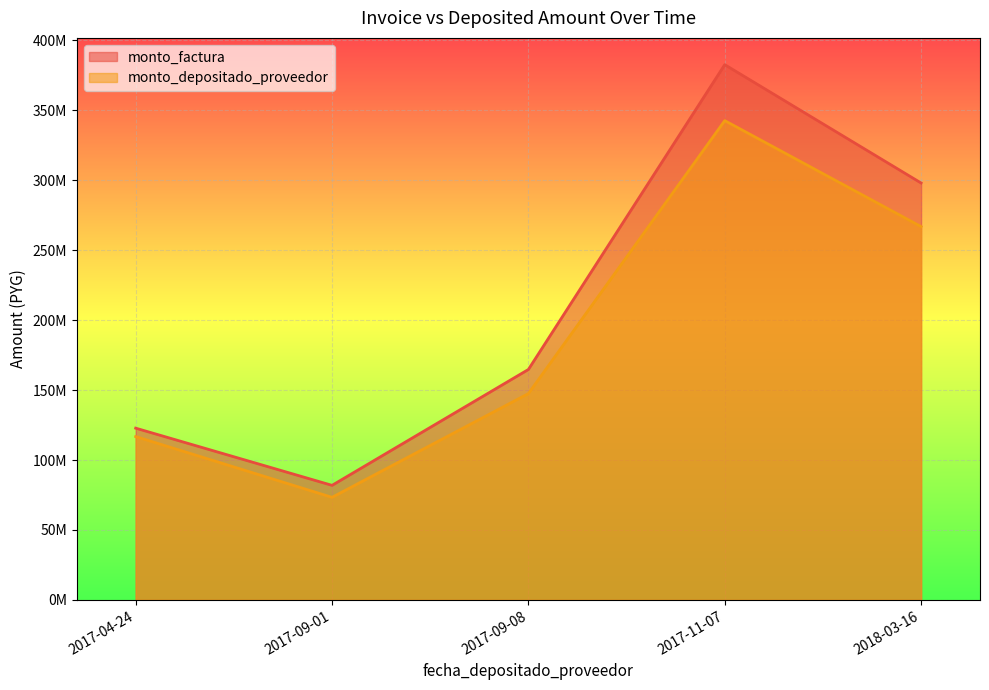

Does the chart display data point markers on the line(s)?

No